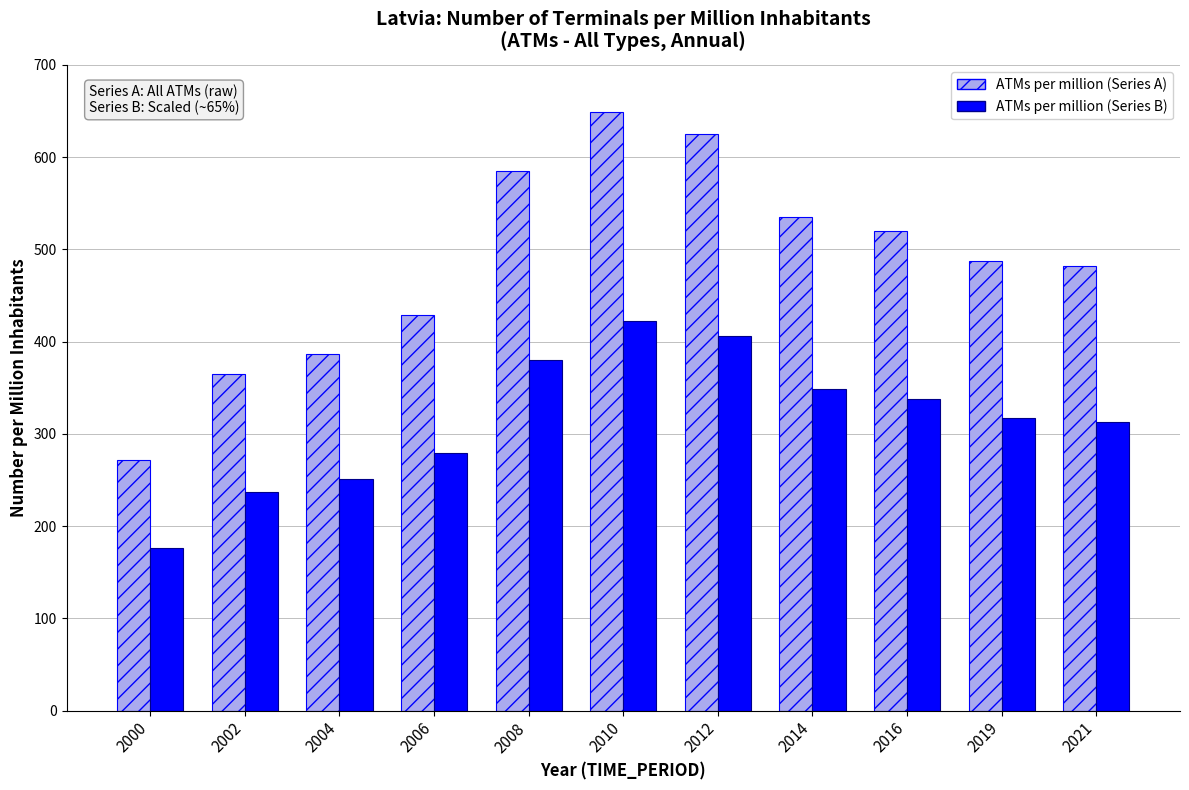

Reading right to left, transcribe all the data shown in this chart.

ATMs per million (Series A): 2021=481.7	2019=487.7	2016=520.1	2014=535.5	2012=624.5	2010=648.9	2008=585.0	2006=429.1	2004=386.7	2002=364.4	2000=271.6
ATMs per million (Series B): 2021=313.1	2019=317.0	2016=338.0	2014=348.1	2012=405.9	2010=421.8	2008=380.3	2006=278.9	2004=251.3	2002=236.9	2000=176.5